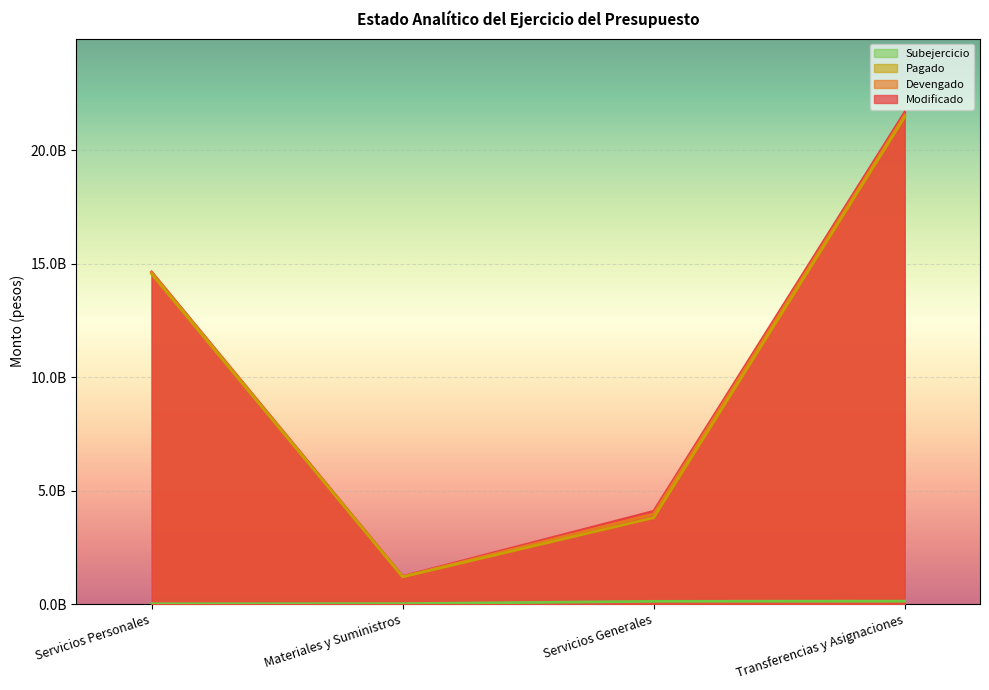

Between Servicios Personales and Transferencias y Asignaciones, which series saw the biggest shift?

Modificado